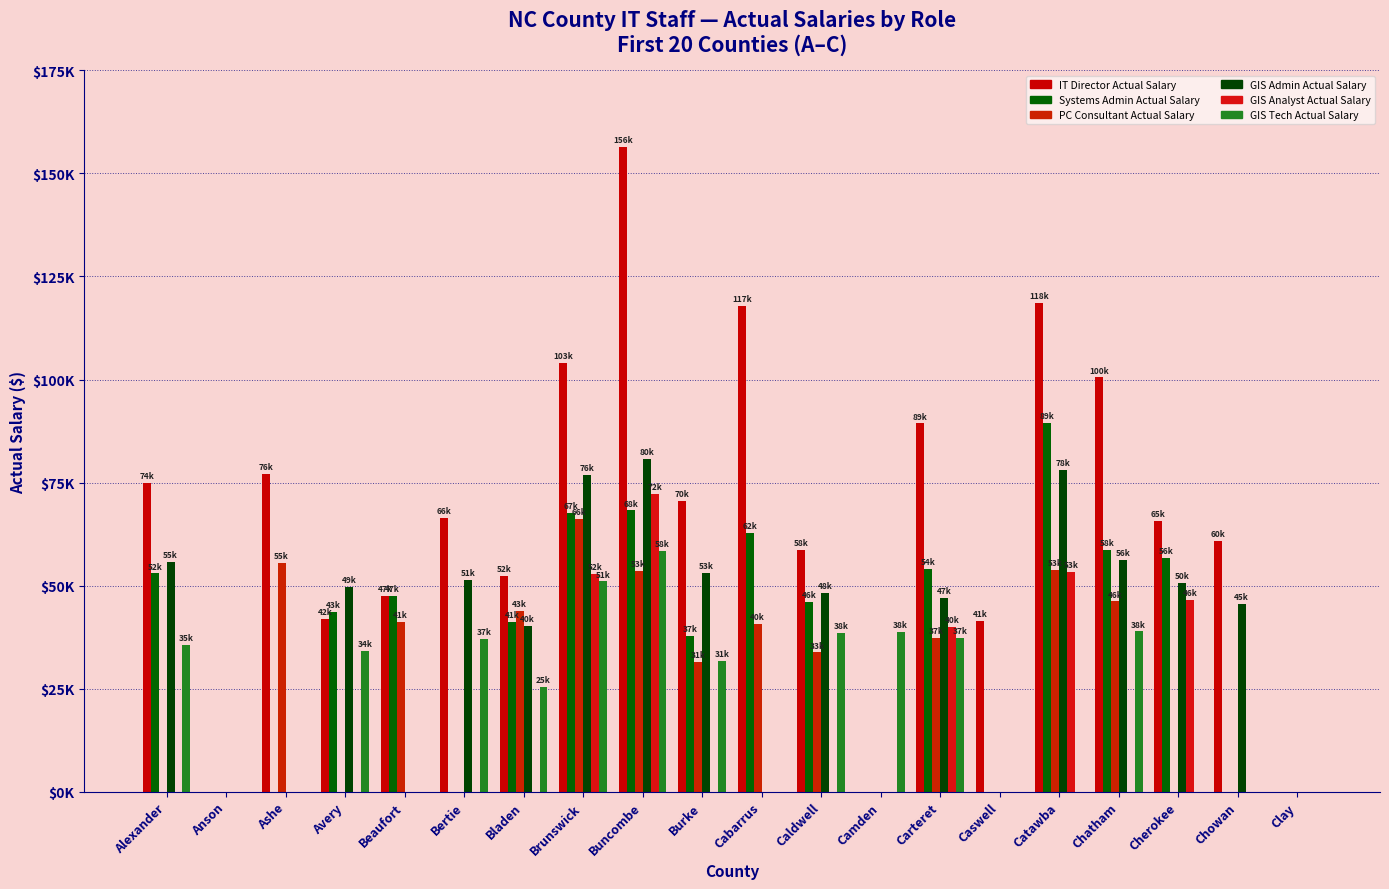

Between Clay and Burke, which is larger?

Burke